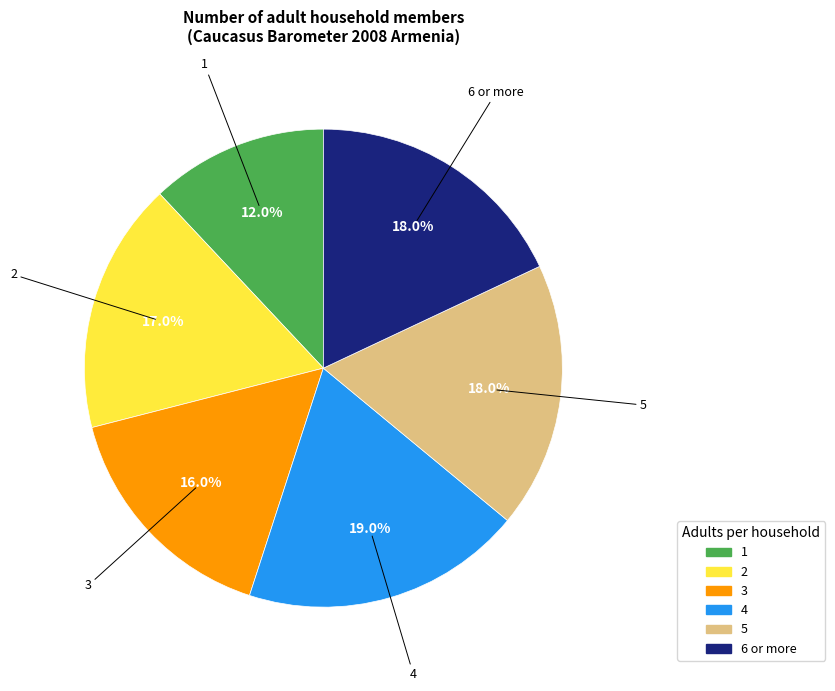

How many segments does this pie chart have?

6